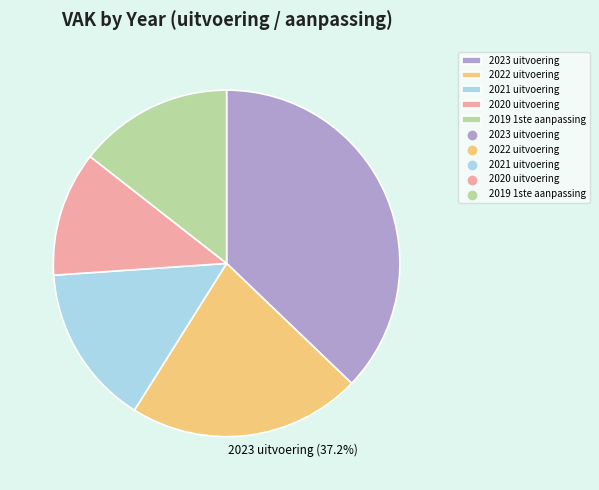

How many slices are in this pie chart?

5